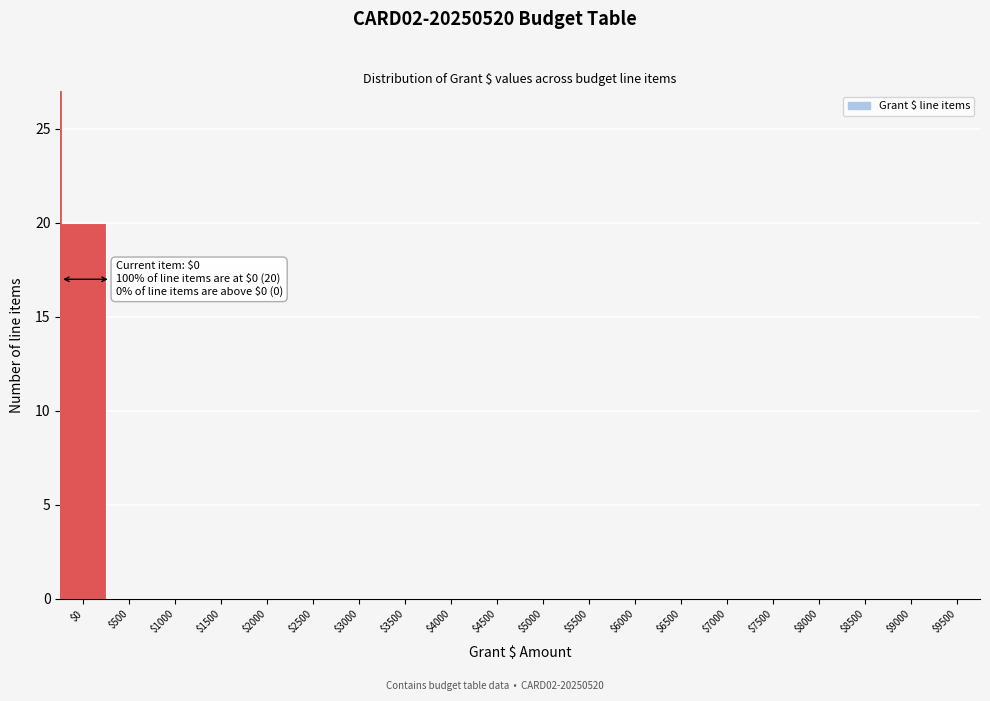

What is the sum of all values?

20